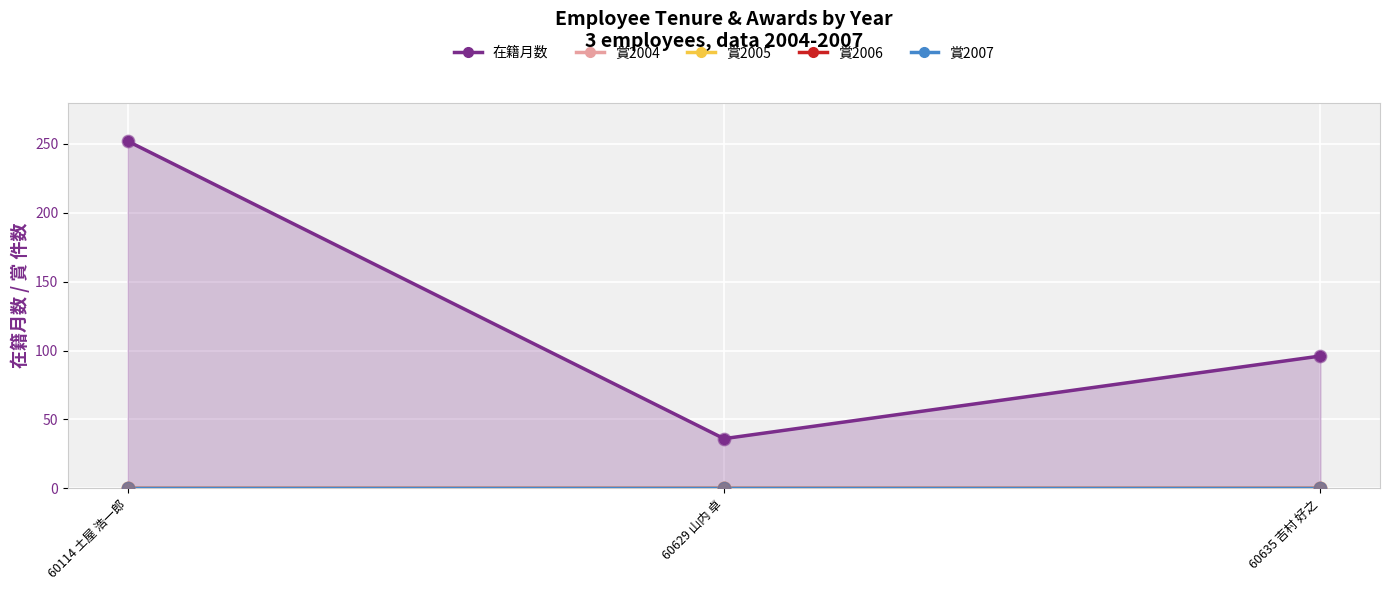

Which series has the largest Y range (max minus min)?

在籍月数